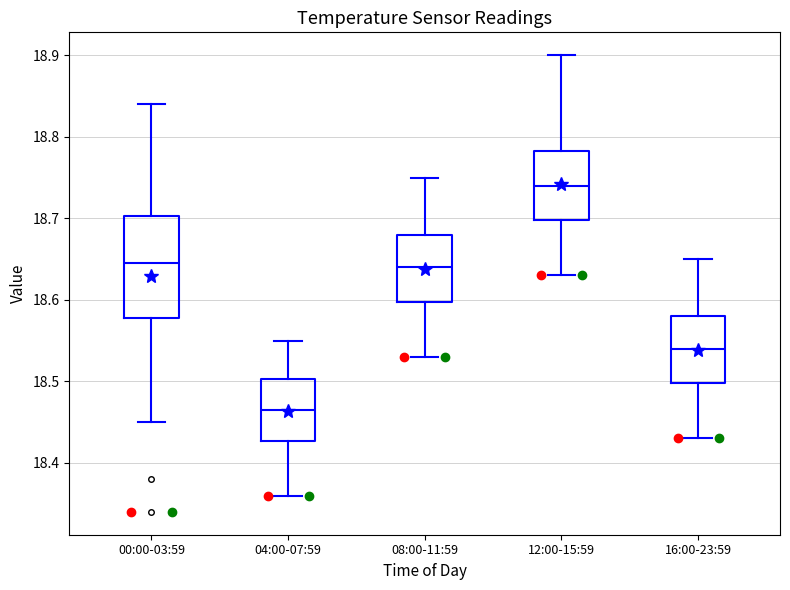

Reading left to right, read every box against the y-axis: the position of its median line, the range the box covers, and the ends of its whiskers. The values are not printed on the chart, so give them approximately, as read against the axis.

00:00-03:59: median 18.65, box 18.58 to 18.70, whiskers 18.45 to 18.84
04:00-07:59: median 18.47, box 18.43 to 18.50, whiskers 18.36 to 18.55
08:00-11:59: median 18.64, box 18.60 to 18.68, whiskers 18.53 to 18.75
12:00-15:59: median 18.74, box 18.70 to 18.78, whiskers 18.63 to 18.90
16:00-23:59: median 18.54, box 18.50 to 18.58, whiskers 18.43 to 18.65